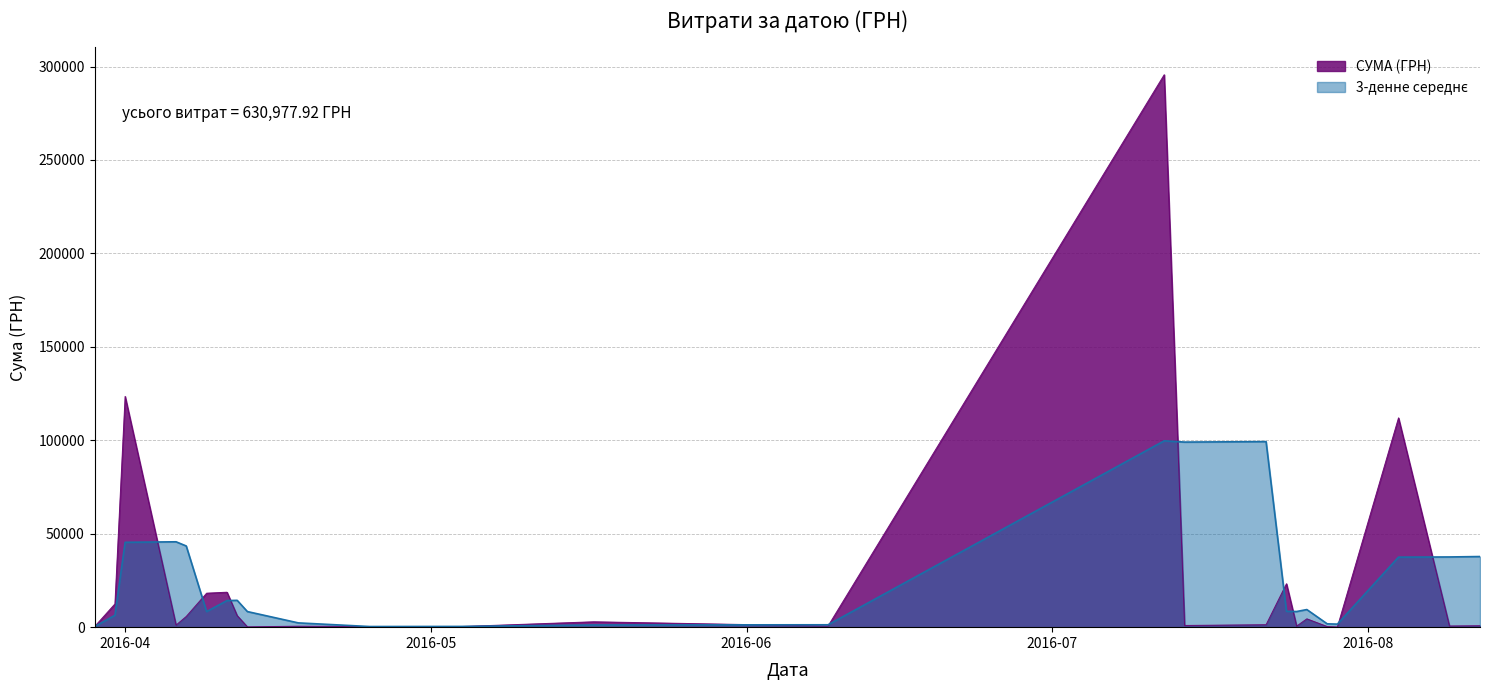

What is the label of the 21st point from the right?

12.04.2016